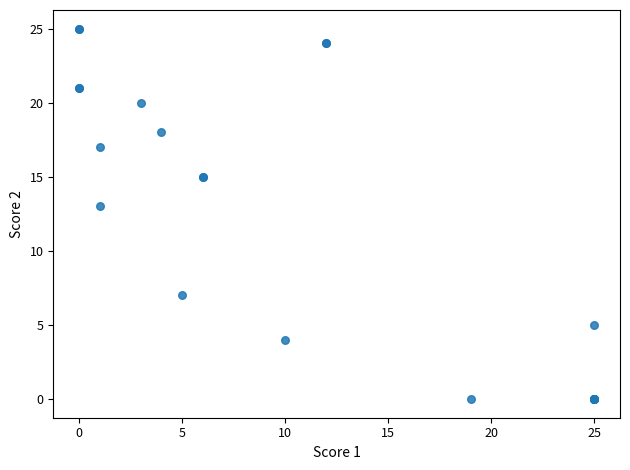

What Y value in the scatter plot is closest to 12?

13